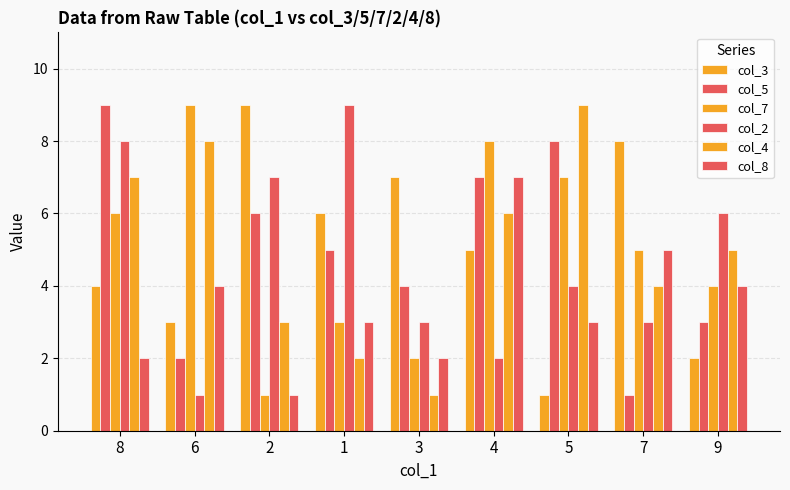

Rank the series by their maximum value, from lowest to highest.

col_8, col_3, col_5, col_7, col_2, col_4